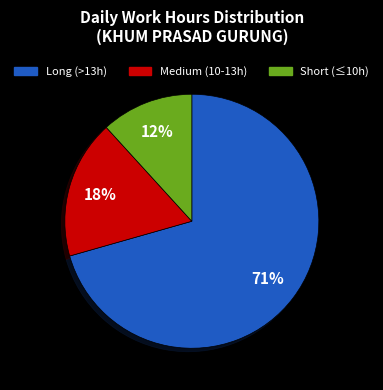

To the nearest percent, what portion does Short (≤10h) represent?

12%